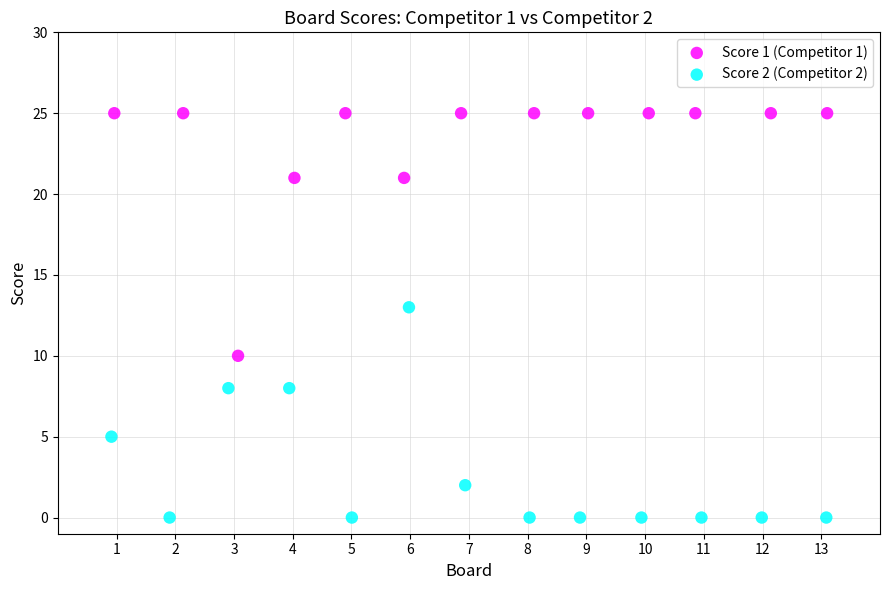

Which series has the largest Y range (max minus min)?

Score 1 (Competitor 1)